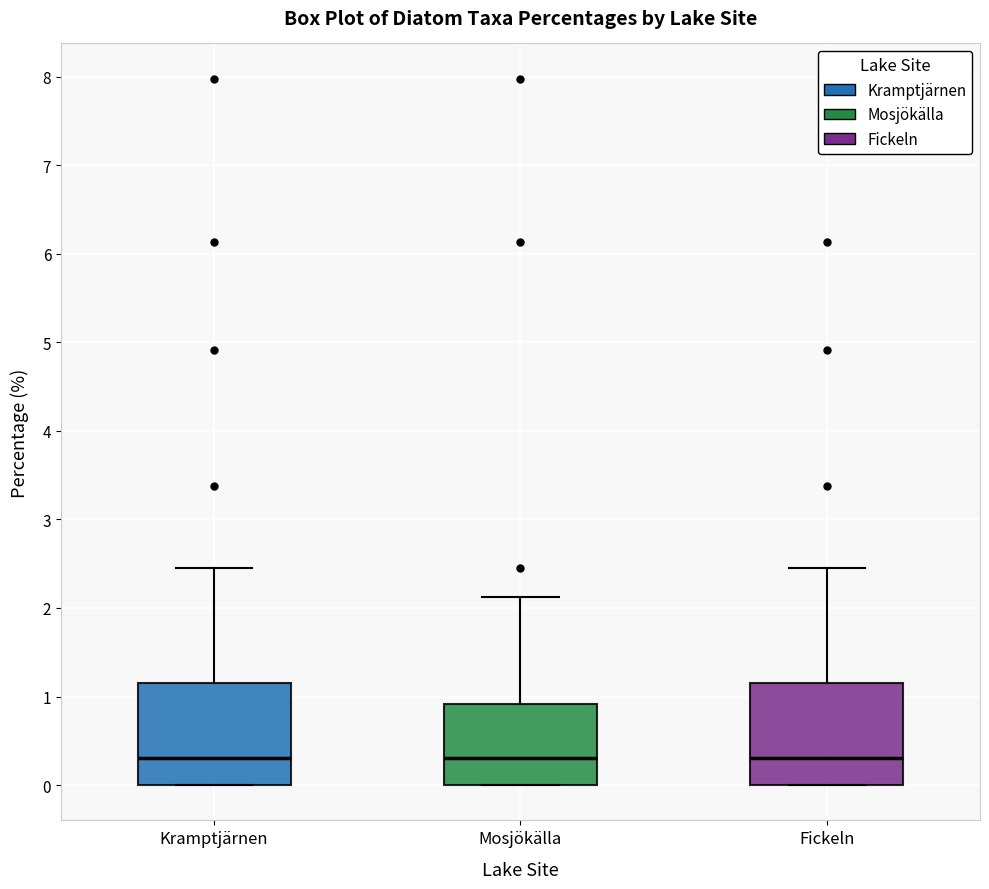

Where does the upper whisker of the box for Kramptjärnen end on the y-axis? The values are not printed on the chart, so give them approximately, as read against the axis.

2.5